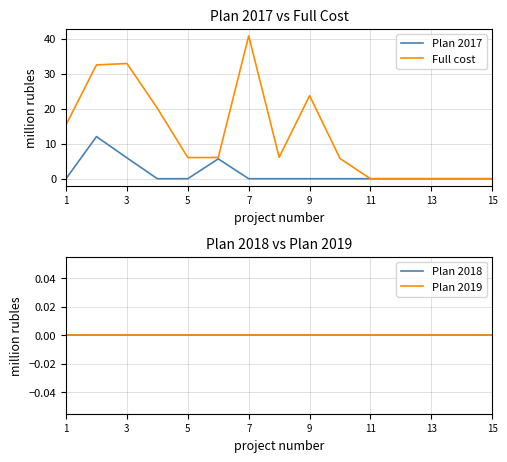

Reading left to right, extract all data points from this chart.

Plan 2017: 0.0	12.0	6.0	0.0	0.0	5.7	0.0	0.0	0.0	0.0	0.0	0.0	0.0	0.0	0.0
Full cost: 15.4	32.5	32.9	20.1	6.0	6.1	40.8	6.1	23.7	5.8	0.0	0.0	0.0	0.0	0.0
Plan 2018: 0.0	0.0	0.0	0.0	0.0	0.0	0.0	0.0	0.0	0.0	0.0	0.0	0.0	0.0	0.0
Plan 2019: 0.0	0.0	0.0	0.0	0.0	0.0	0.0	0.0	0.0	0.0	0.0	0.0	0.0	0.0	0.0